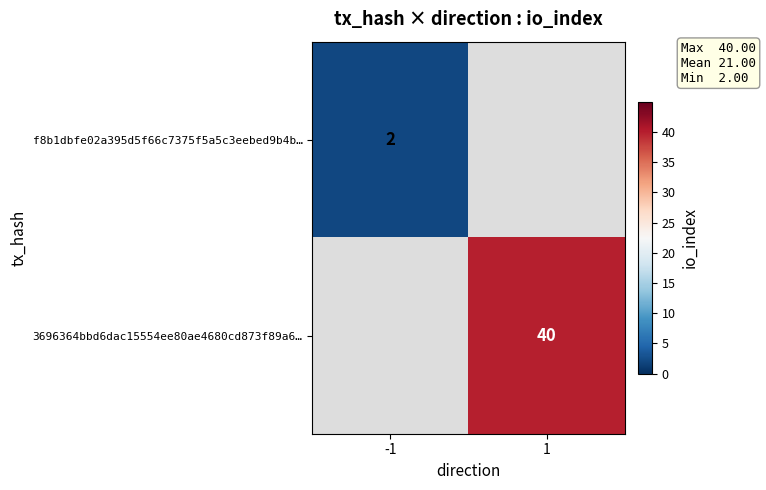

What is the smallest value displayed?

2.0